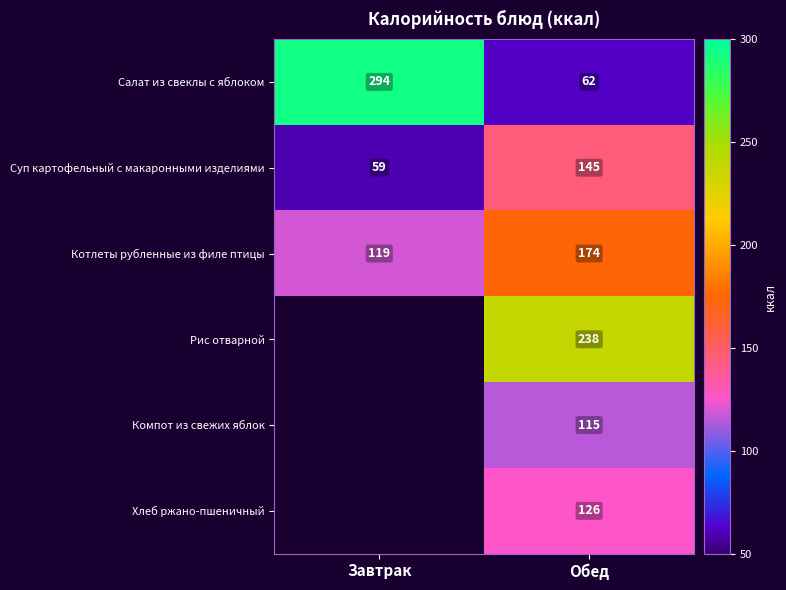

What is the difference between the highest and lowest values at Обед?

176